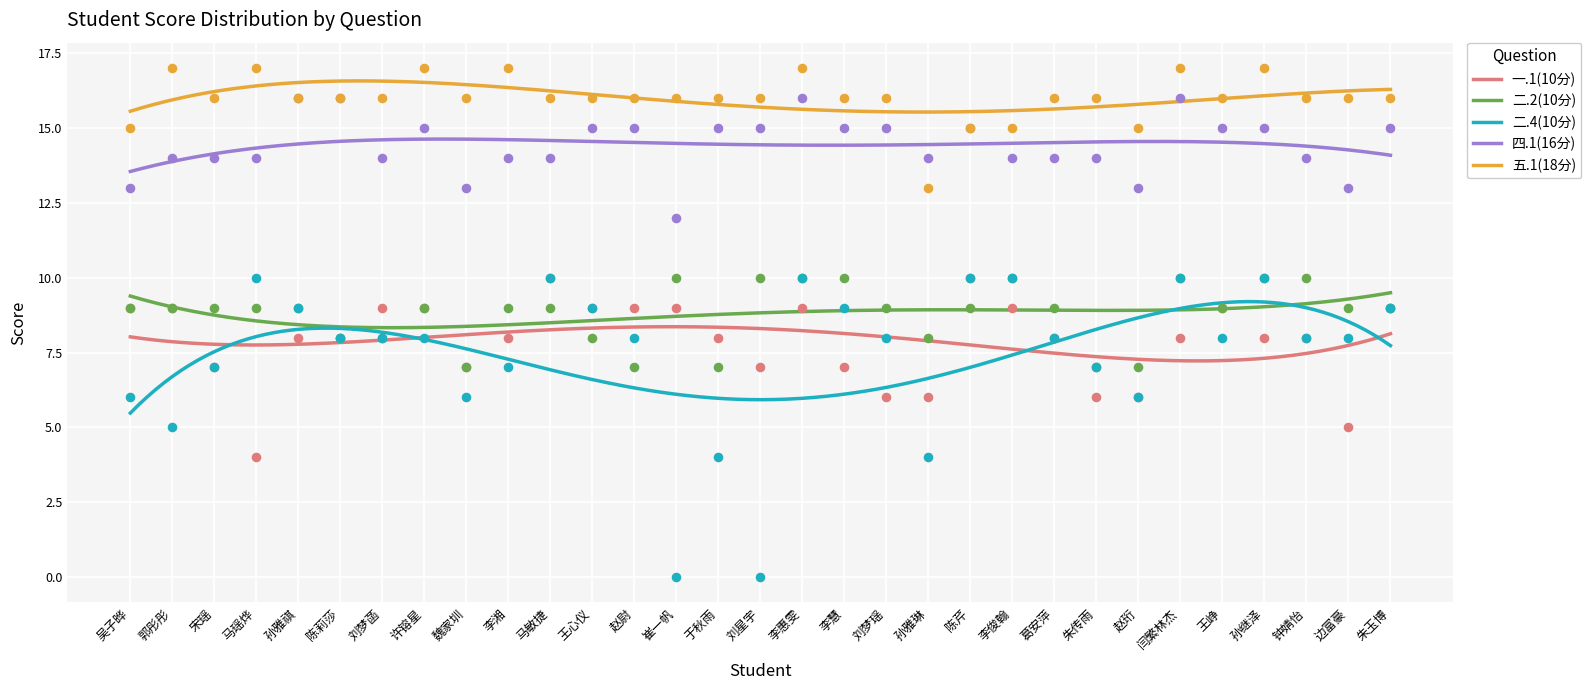

What are all the series names shown in the legend?

一.1(10分), 二.2(10分), 二.4(10分), 四.1(16分), 五.1(18分)